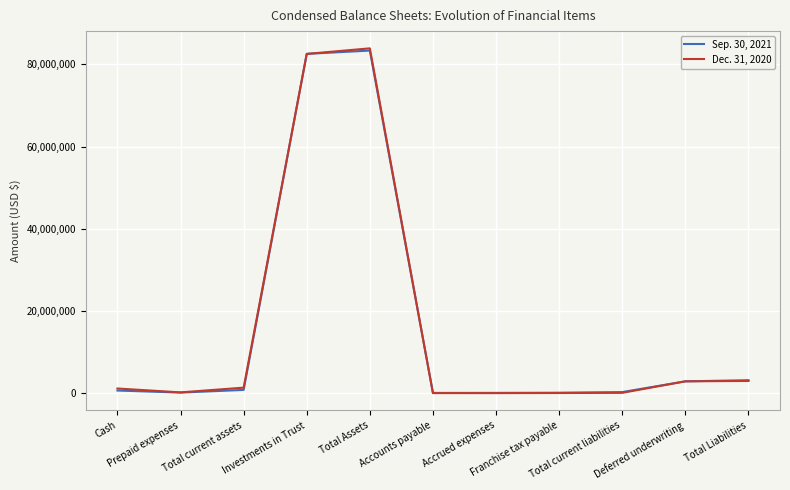

Rank the series by their average value, from highest to lowest.

Dec. 31, 2020, Sep. 30, 2021